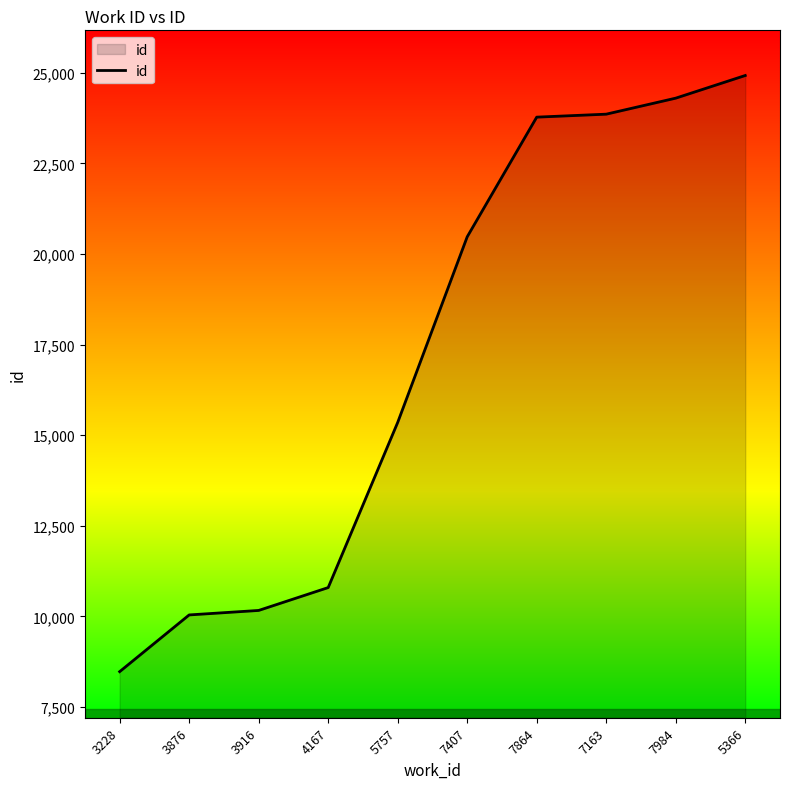

Read the value at 7984.

24302